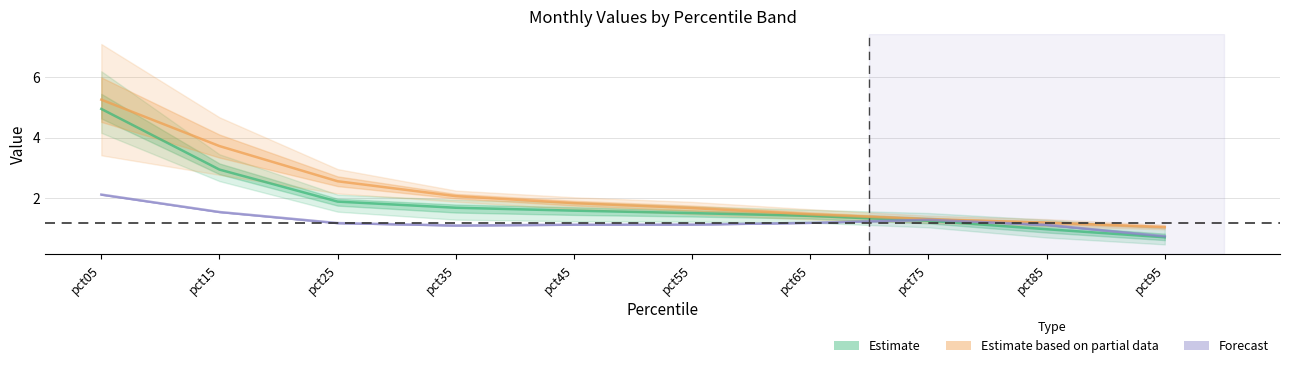

What is the difference between the highest and lowest values at pct25?

1.7